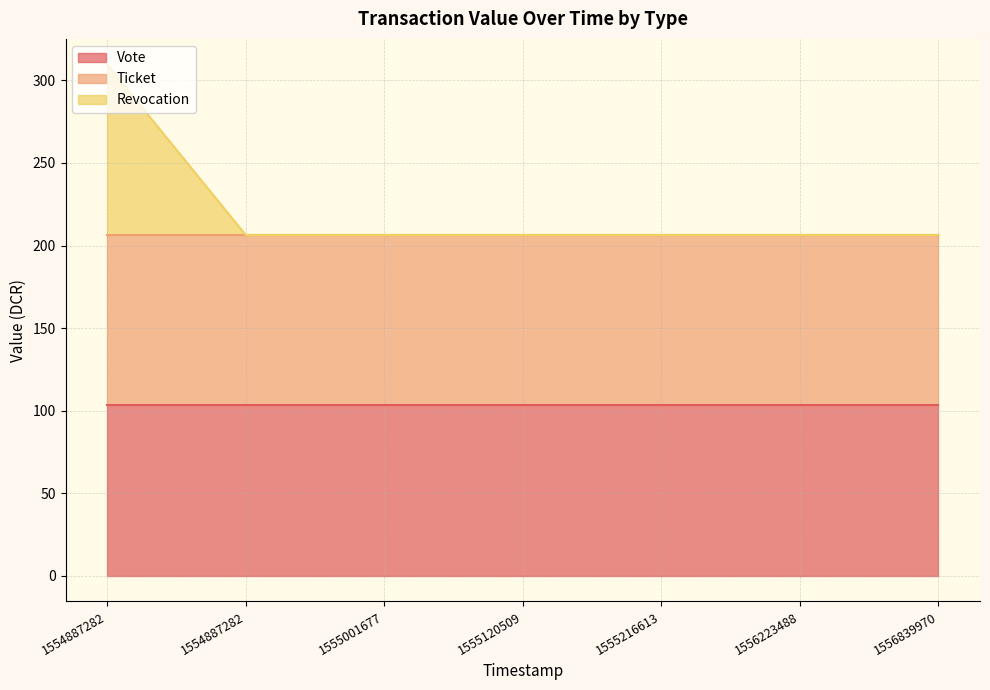

Reading right to left, extract all data points from this chart.

Vote: 103.2	103.2	103.2	103.2	103.2	103.2	103.2
Ticket: 103.2	103.2	103.2	103.2	103.2	103.2	103.2
Revocation: 0.0	0.0	0.0	0.0	0.0	0.0	103.2